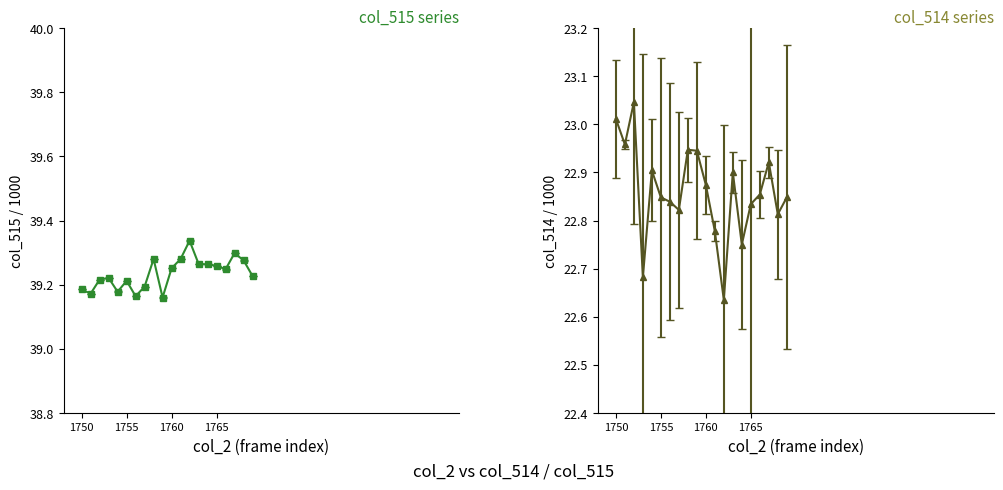

What is the greatest value displayed?

39.3